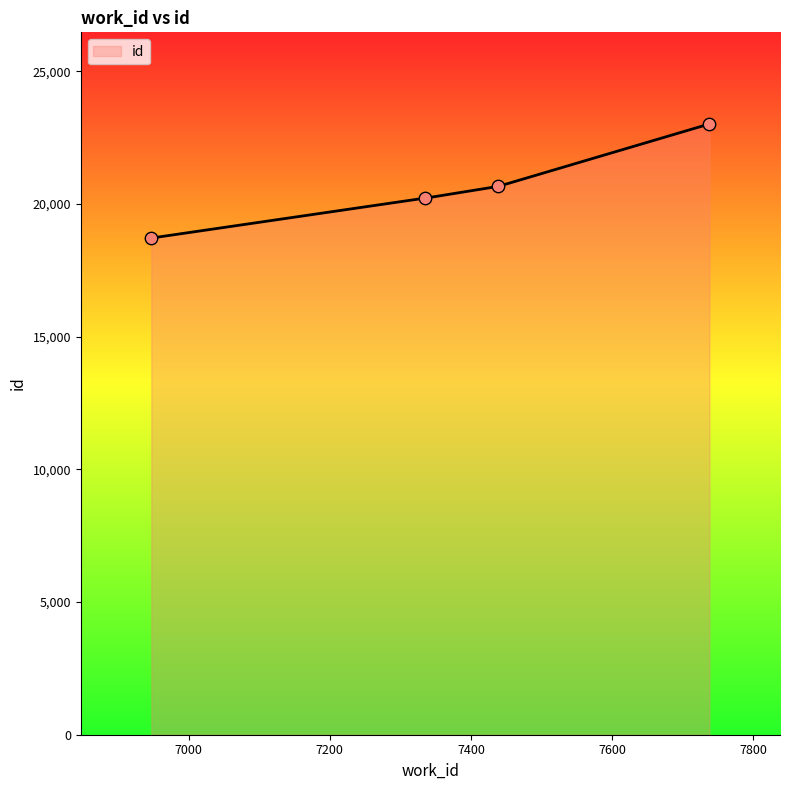

Which has a higher value, 7738 or 6947?

7738